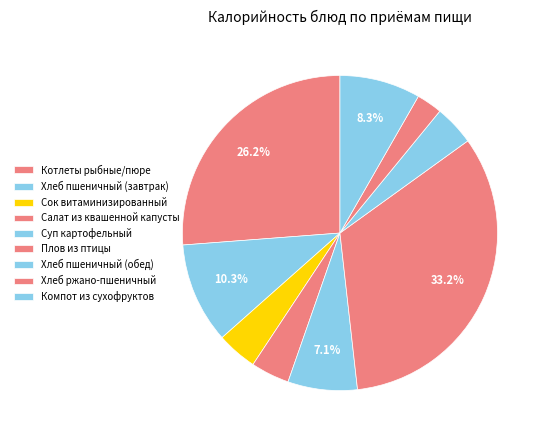

How many slices are in this pie chart?

9